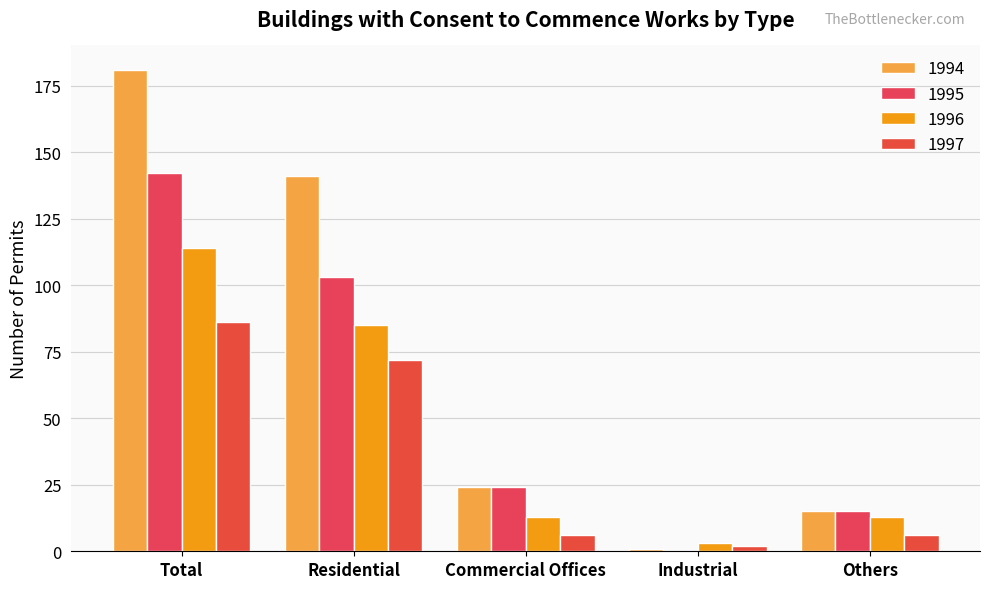

What are all the series names shown in the legend?

1994, 1995, 1996, 1997